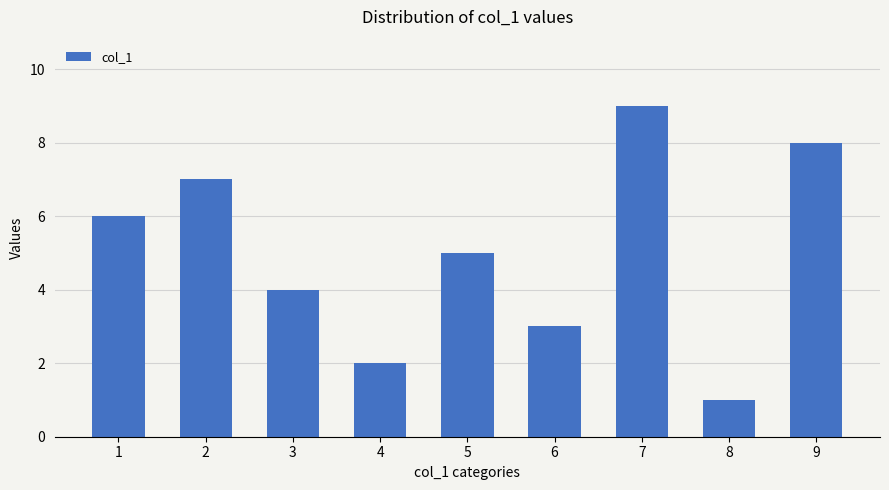

Where does the data first go above 5?

1